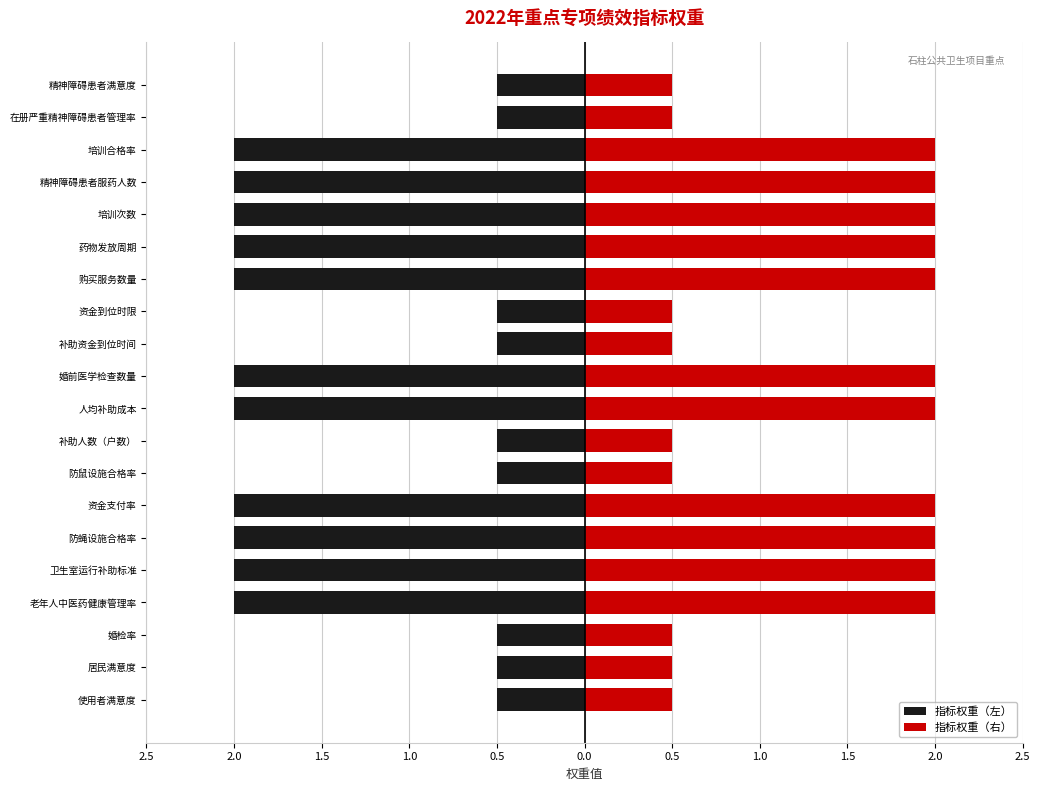

How many 指标权重（右） values are between 0 and 2?

20